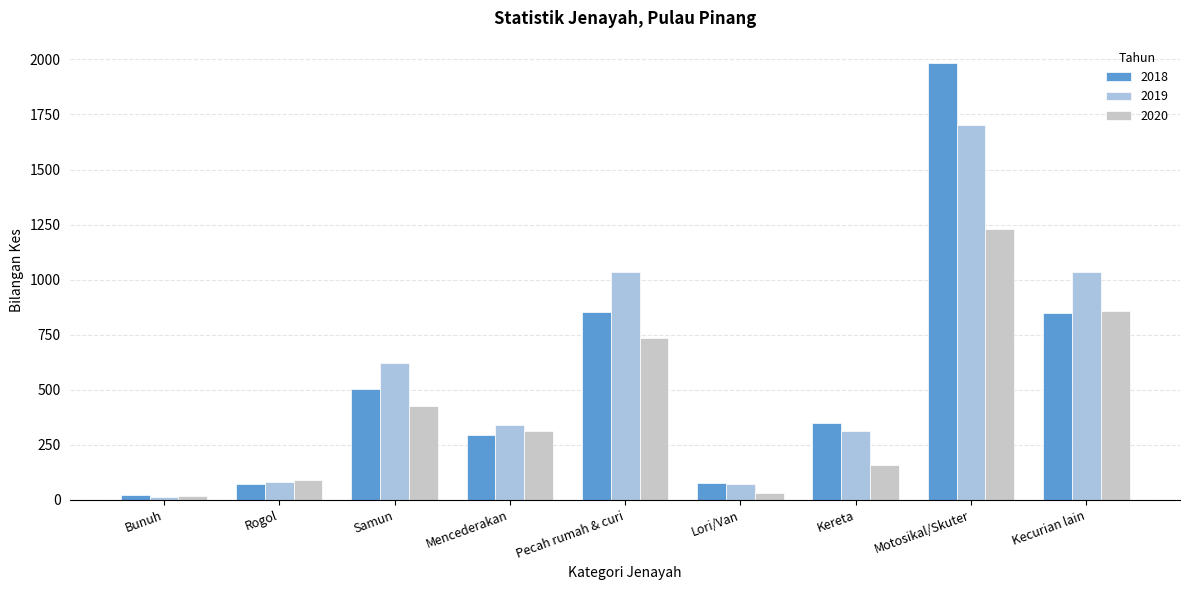

Is it true that 2019 equals 194 at Kereta?

False